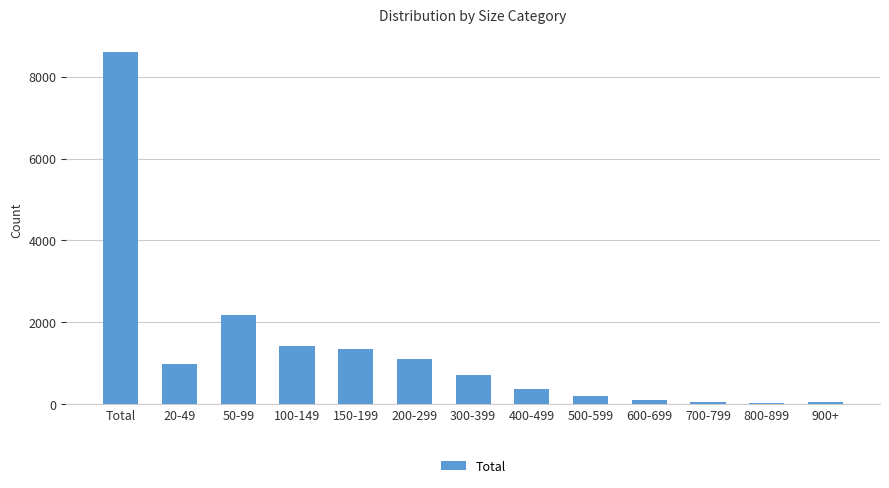

Which has a higher value, 900+ or 200-299?

200-299